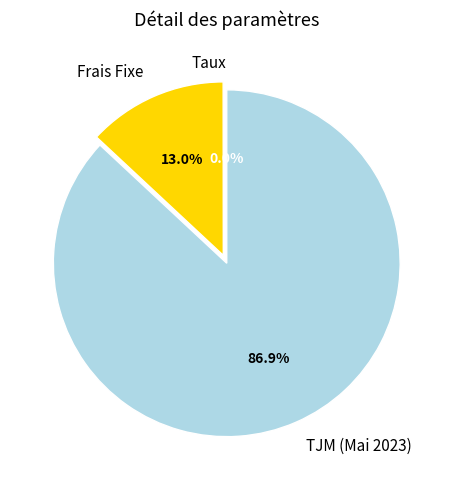

Do Frais Fixe and TJM (Mai 2023) together represent more than half of the pie?

Yes